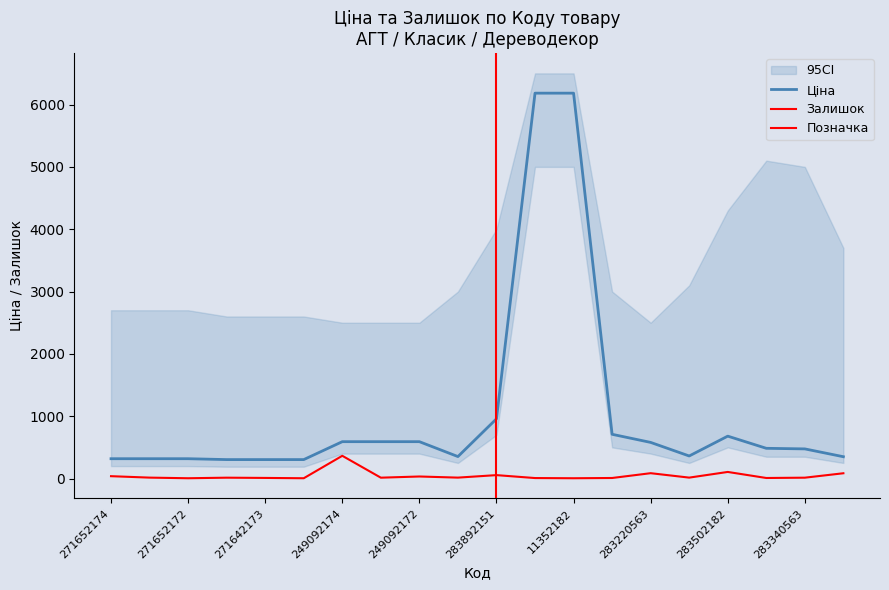

Which series has the largest total across all categories?

Ціна